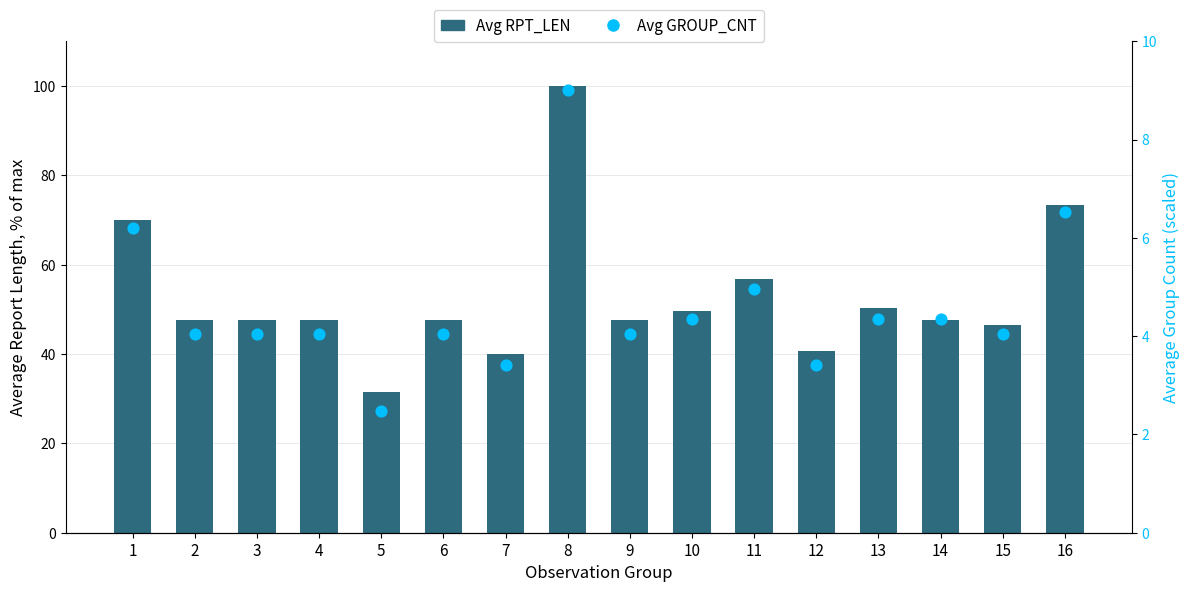

Which series reaches the minimum Y coordinate?

Avg GROUP_CNT (scaled)